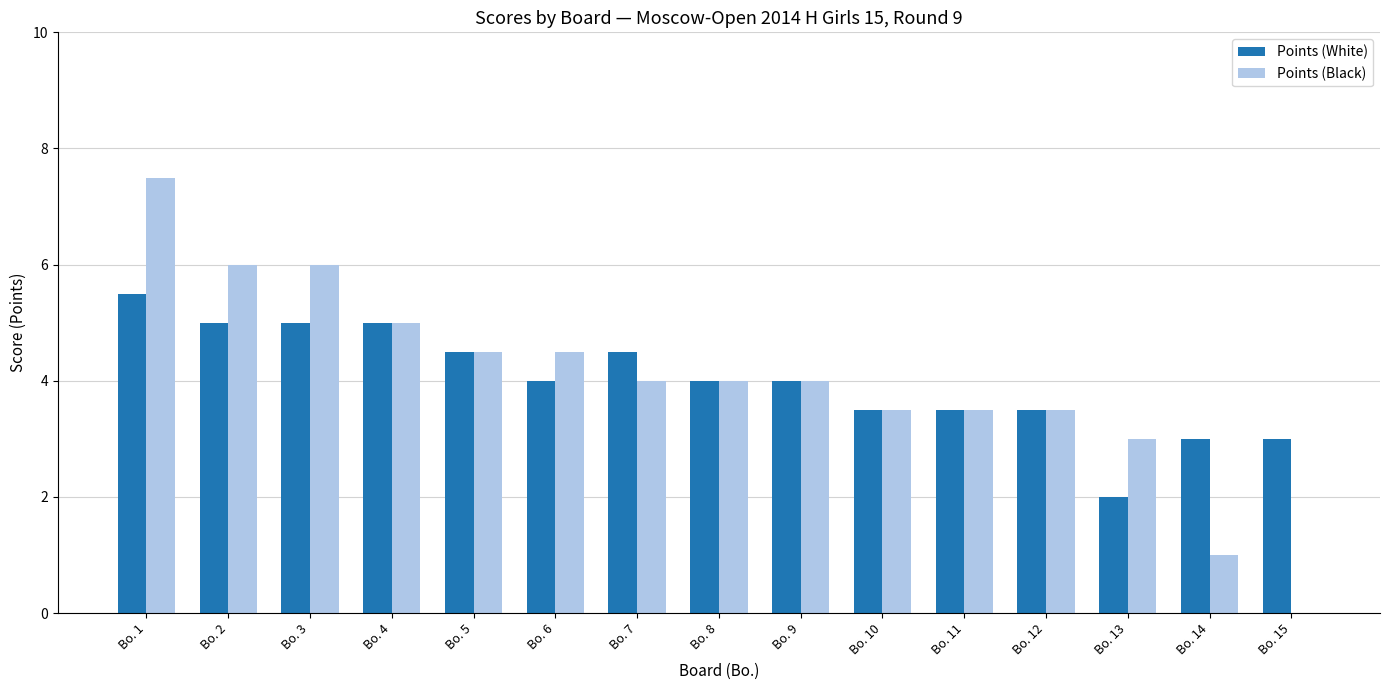

What value does the Points (White) series have at Bo. 14?

3.0